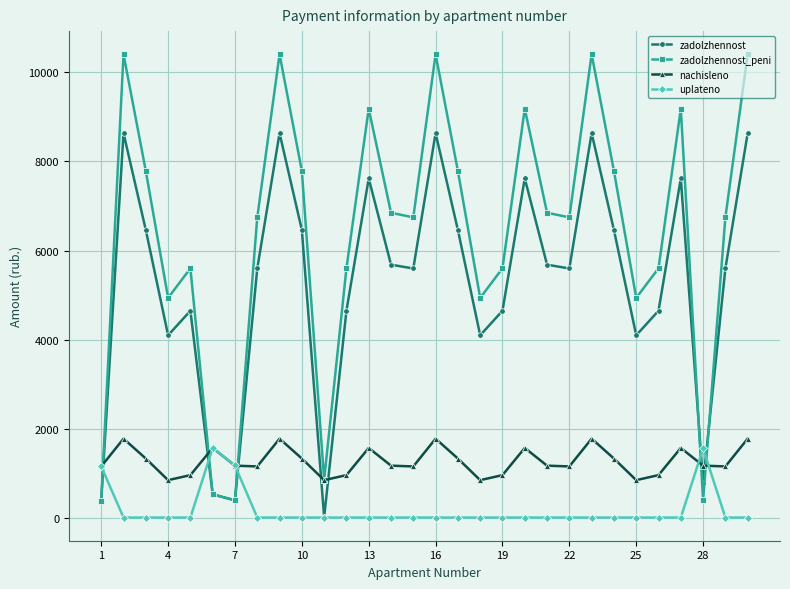

Which series has the widest spread of values?

zadolzhennost_peni